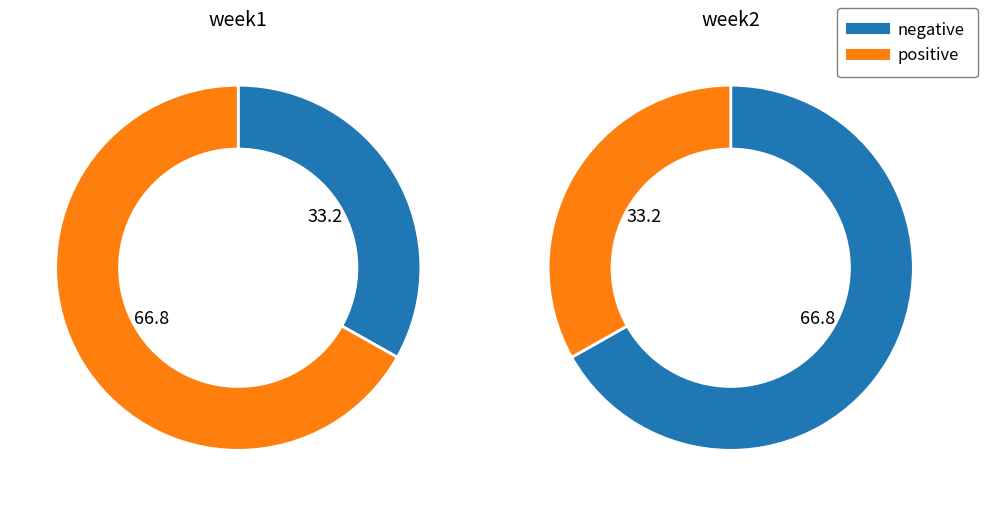

Is it true that week2 is 27% of the pie?

False